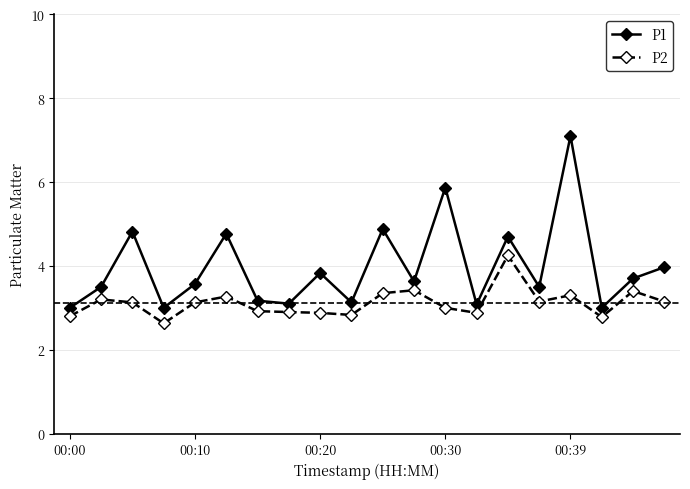

Which series has the largest range (max minus min)?

P1